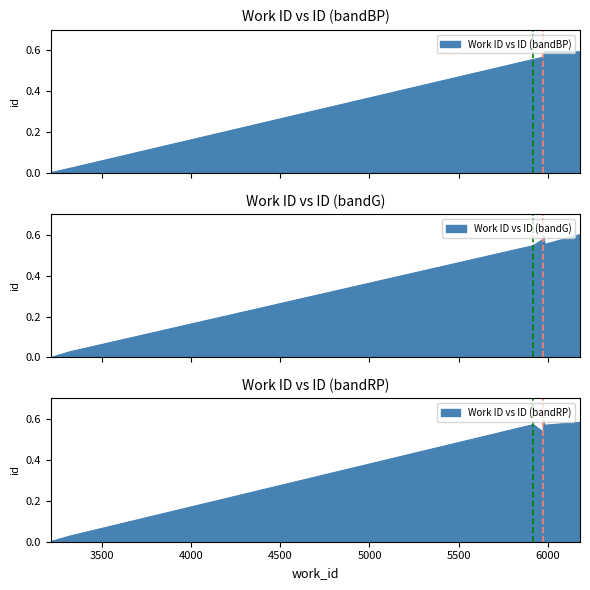

What is the label of the 7th point from the left?

5983